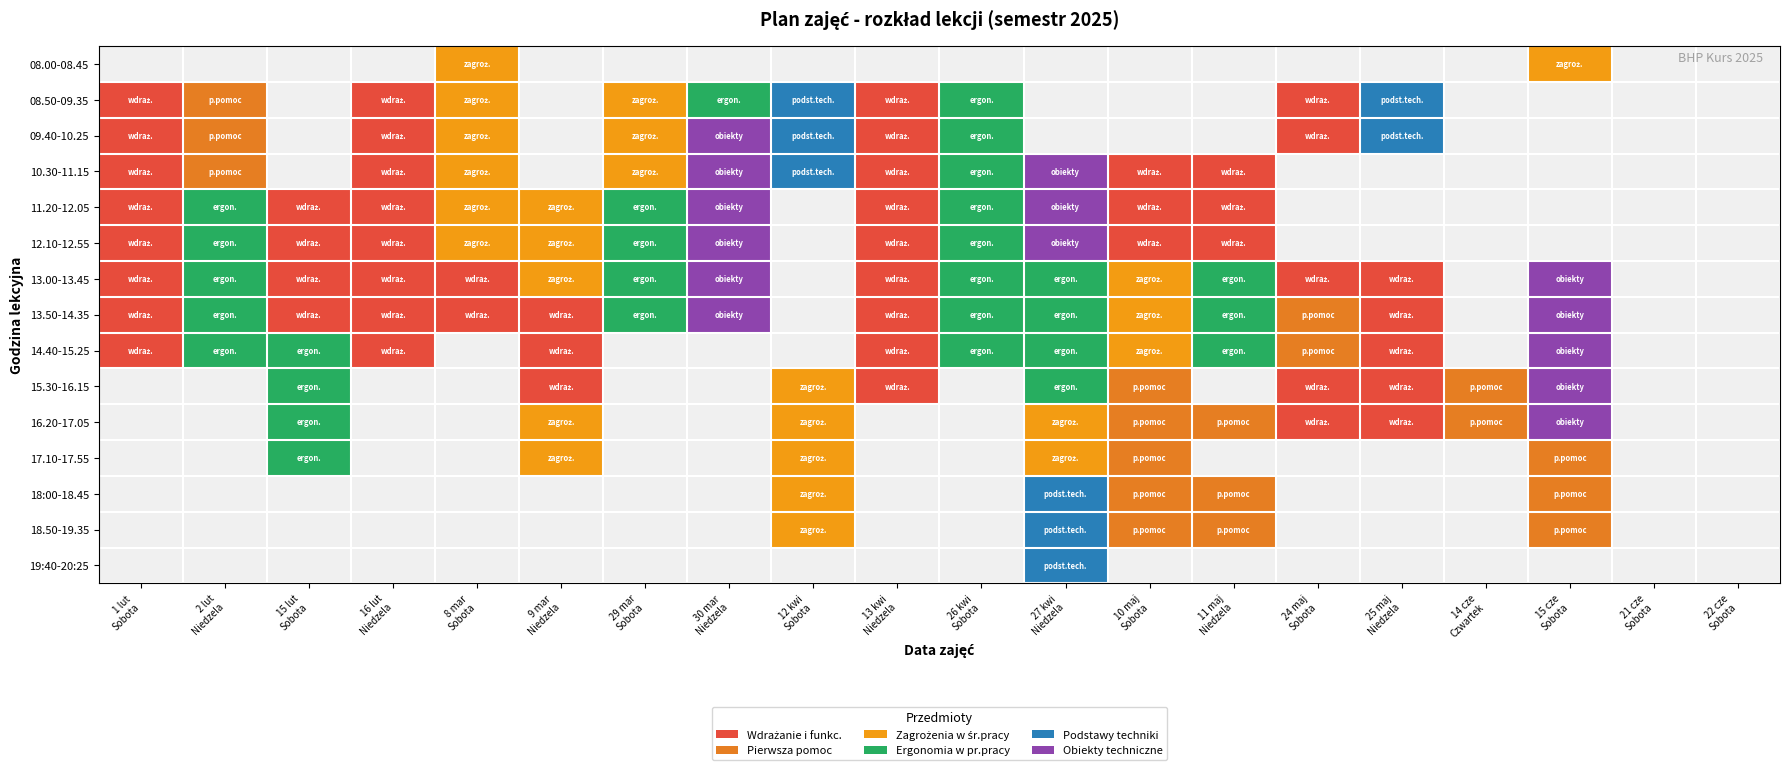

Reading left to right, what are all the values shown in this chart?

08.00-08.45: 1 lut
Sobota=0	2 lut
Niedzela=0	15 lut
Sobota=0	16 lut
Niedzela=0	8 mar
Sobota=3	9 mar
Niedzela=0	29 mar
Sobota=0	30 mar
Niedzela=0	12 kwi
Sobota=0	13 kwi
Niedzela=0	26 kwi
Sobota=0	27 kwi
Niedzela=0	10 maj
Sobota=0	11 maj
Niedzela=0	24 maj
Sobota=0	25 maj
Niedzela=0	14 cze
Czwartek=0	15 cze
Sobota=3	21 cze
Sobota=0	22 cze
Sobota=0
08.50-09.35: 1 lut
Sobota=1	2 lut
Niedzela=2	15 lut
Sobota=0	16 lut
Niedzela=1	8 mar
Sobota=3	9 mar
Niedzela=0	29 mar
Sobota=3	30 mar
Niedzela=4	12 kwi
Sobota=5	13 kwi
Niedzela=1	26 kwi
Sobota=4	27 kwi
Niedzela=0	10 maj
Sobota=0	11 maj
Niedzela=0	24 maj
Sobota=1	25 maj
Niedzela=5	14 cze
Czwartek=0	15 cze
Sobota=0	21 cze
Sobota=0	22 cze
Sobota=0
09.40-10.25: 1 lut
Sobota=1	2 lut
Niedzela=2	15 lut
Sobota=0	16 lut
Niedzela=1	8 mar
Sobota=3	9 mar
Niedzela=0	29 mar
Sobota=3	30 mar
Niedzela=6	12 kwi
Sobota=5	13 kwi
Niedzela=1	26 kwi
Sobota=4	27 kwi
Niedzela=0	10 maj
Sobota=0	11 maj
Niedzela=0	24 maj
Sobota=1	25 maj
Niedzela=5	14 cze
Czwartek=0	15 cze
Sobota=0	21 cze
Sobota=0	22 cze
Sobota=0
10.30-11.15: 1 lut
Sobota=1	2 lut
Niedzela=2	15 lut
Sobota=0	16 lut
Niedzela=1	8 mar
Sobota=3	9 mar
Niedzela=0	29 mar
Sobota=3	30 mar
Niedzela=6	12 kwi
Sobota=5	13 kwi
Niedzela=1	26 kwi
Sobota=4	27 kwi
Niedzela=6	10 maj
Sobota=1	11 maj
Niedzela=1	24 maj
Sobota=0	25 maj
Niedzela=0	14 cze
Czwartek=0	15 cze
Sobota=0	21 cze
Sobota=0	22 cze
Sobota=0
11.20-12.05: 1 lut
Sobota=1	2 lut
Niedzela=4	15 lut
Sobota=1	16 lut
Niedzela=1	8 mar
Sobota=3	9 mar
Niedzela=3	29 mar
Sobota=4	30 mar
Niedzela=6	12 kwi
Sobota=0	13 kwi
Niedzela=1	26 kwi
Sobota=4	27 kwi
Niedzela=6	10 maj
Sobota=1	11 maj
Niedzela=1	24 maj
Sobota=0	25 maj
Niedzela=0	14 cze
Czwartek=0	15 cze
Sobota=0	21 cze
Sobota=0	22 cze
Sobota=0
12.10-12.55: 1 lut
Sobota=1	2 lut
Niedzela=4	15 lut
Sobota=1	16 lut
Niedzela=1	8 mar
Sobota=3	9 mar
Niedzela=3	29 mar
Sobota=4	30 mar
Niedzela=6	12 kwi
Sobota=0	13 kwi
Niedzela=1	26 kwi
Sobota=4	27 kwi
Niedzela=6	10 maj
Sobota=1	11 maj
Niedzela=1	24 maj
Sobota=0	25 maj
Niedzela=0	14 cze
Czwartek=0	15 cze
Sobota=0	21 cze
Sobota=0	22 cze
Sobota=0
13.00-13.45: 1 lut
Sobota=1	2 lut
Niedzela=4	15 lut
Sobota=1	16 lut
Niedzela=1	8 mar
Sobota=1	9 mar
Niedzela=3	29 mar
Sobota=4	30 mar
Niedzela=6	12 kwi
Sobota=0	13 kwi
Niedzela=1	26 kwi
Sobota=4	27 kwi
Niedzela=4	10 maj
Sobota=3	11 maj
Niedzela=4	24 maj
Sobota=1	25 maj
Niedzela=1	14 cze
Czwartek=0	15 cze
Sobota=6	21 cze
Sobota=0	22 cze
Sobota=0
13.50-14.35: 1 lut
Sobota=1	2 lut
Niedzela=4	15 lut
Sobota=1	16 lut
Niedzela=1	8 mar
Sobota=1	9 mar
Niedzela=1	29 mar
Sobota=4	30 mar
Niedzela=6	12 kwi
Sobota=0	13 kwi
Niedzela=1	26 kwi
Sobota=4	27 kwi
Niedzela=4	10 maj
Sobota=3	11 maj
Niedzela=4	24 maj
Sobota=2	25 maj
Niedzela=1	14 cze
Czwartek=0	15 cze
Sobota=6	21 cze
Sobota=0	22 cze
Sobota=0
14.40-15.25: 1 lut
Sobota=1	2 lut
Niedzela=4	15 lut
Sobota=4	16 lut
Niedzela=1	8 mar
Sobota=0	9 mar
Niedzela=1	29 mar
Sobota=0	30 mar
Niedzela=0	12 kwi
Sobota=0	13 kwi
Niedzela=1	26 kwi
Sobota=4	27 kwi
Niedzela=4	10 maj
Sobota=3	11 maj
Niedzela=4	24 maj
Sobota=2	25 maj
Niedzela=1	14 cze
Czwartek=0	15 cze
Sobota=6	21 cze
Sobota=0	22 cze
Sobota=0
15.30-16.15: 1 lut
Sobota=0	2 lut
Niedzela=0	15 lut
Sobota=4	16 lut
Niedzela=0	8 mar
Sobota=0	9 mar
Niedzela=1	29 mar
Sobota=0	30 mar
Niedzela=0	12 kwi
Sobota=3	13 kwi
Niedzela=1	26 kwi
Sobota=0	27 kwi
Niedzela=4	10 maj
Sobota=2	11 maj
Niedzela=0	24 maj
Sobota=1	25 maj
Niedzela=1	14 cze
Czwartek=2	15 cze
Sobota=6	21 cze
Sobota=0	22 cze
Sobota=0
16.20-17.05: 1 lut
Sobota=0	2 lut
Niedzela=0	15 lut
Sobota=4	16 lut
Niedzela=0	8 mar
Sobota=0	9 mar
Niedzela=3	29 mar
Sobota=0	30 mar
Niedzela=0	12 kwi
Sobota=3	13 kwi
Niedzela=0	26 kwi
Sobota=0	27 kwi
Niedzela=3	10 maj
Sobota=2	11 maj
Niedzela=2	24 maj
Sobota=1	25 maj
Niedzela=1	14 cze
Czwartek=2	15 cze
Sobota=6	21 cze
Sobota=0	22 cze
Sobota=0
17.10-17.55: 1 lut
Sobota=0	2 lut
Niedzela=0	15 lut
Sobota=4	16 lut
Niedzela=0	8 mar
Sobota=0	9 mar
Niedzela=3	29 mar
Sobota=0	30 mar
Niedzela=0	12 kwi
Sobota=3	13 kwi
Niedzela=0	26 kwi
Sobota=0	27 kwi
Niedzela=3	10 maj
Sobota=2	11 maj
Niedzela=0	24 maj
Sobota=0	25 maj
Niedzela=0	14 cze
Czwartek=0	15 cze
Sobota=2	21 cze
Sobota=0	22 cze
Sobota=0
18:00-18.45: 1 lut
Sobota=0	2 lut
Niedzela=0	15 lut
Sobota=0	16 lut
Niedzela=0	8 mar
Sobota=0	9 mar
Niedzela=0	29 mar
Sobota=0	30 mar
Niedzela=0	12 kwi
Sobota=3	13 kwi
Niedzela=0	26 kwi
Sobota=0	27 kwi
Niedzela=5	10 maj
Sobota=2	11 maj
Niedzela=2	24 maj
Sobota=0	25 maj
Niedzela=0	14 cze
Czwartek=0	15 cze
Sobota=2	21 cze
Sobota=0	22 cze
Sobota=0
18.50-19.35: 1 lut
Sobota=0	2 lut
Niedzela=0	15 lut
Sobota=0	16 lut
Niedzela=0	8 mar
Sobota=0	9 mar
Niedzela=0	29 mar
Sobota=0	30 mar
Niedzela=0	12 kwi
Sobota=3	13 kwi
Niedzela=0	26 kwi
Sobota=0	27 kwi
Niedzela=5	10 maj
Sobota=2	11 maj
Niedzela=2	24 maj
Sobota=0	25 maj
Niedzela=0	14 cze
Czwartek=0	15 cze
Sobota=2	21 cze
Sobota=0	22 cze
Sobota=0
19:40-20:25: 1 lut
Sobota=0	2 lut
Niedzela=0	15 lut
Sobota=0	16 lut
Niedzela=0	8 mar
Sobota=0	9 mar
Niedzela=0	29 mar
Sobota=0	30 mar
Niedzela=0	12 kwi
Sobota=0	13 kwi
Niedzela=0	26 kwi
Sobota=0	27 kwi
Niedzela=5	10 maj
Sobota=0	11 maj
Niedzela=0	24 maj
Sobota=0	25 maj
Niedzela=0	14 cze
Czwartek=0	15 cze
Sobota=0	21 cze
Sobota=0	22 cze
Sobota=0